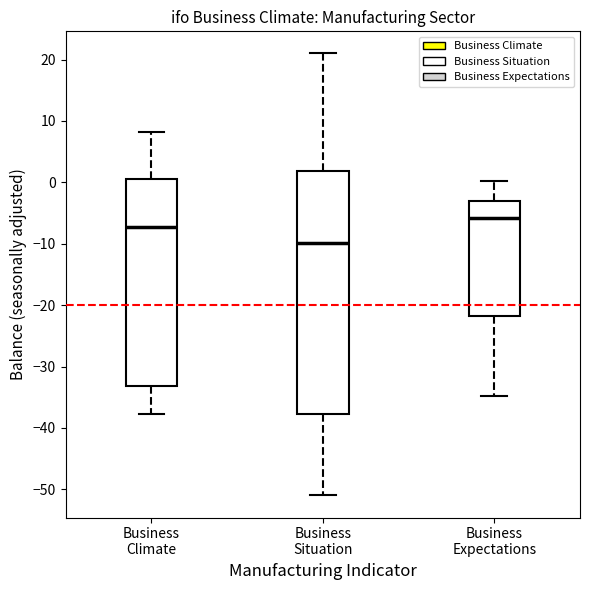

Reading left to right, read every box against the y-axis: the position of its median line, the range the box covers, and the ends of its whiskers. The values are not printed on the chart, so give them approximately, as read against the axis.

Business Climate: median -7, box -33 to 1, whiskers -38 to 8
Business Situation: median -10, box -38 to 2, whiskers -51 to 21
Business Expectations: median -6, box -22 to -3, whiskers -35 to 0